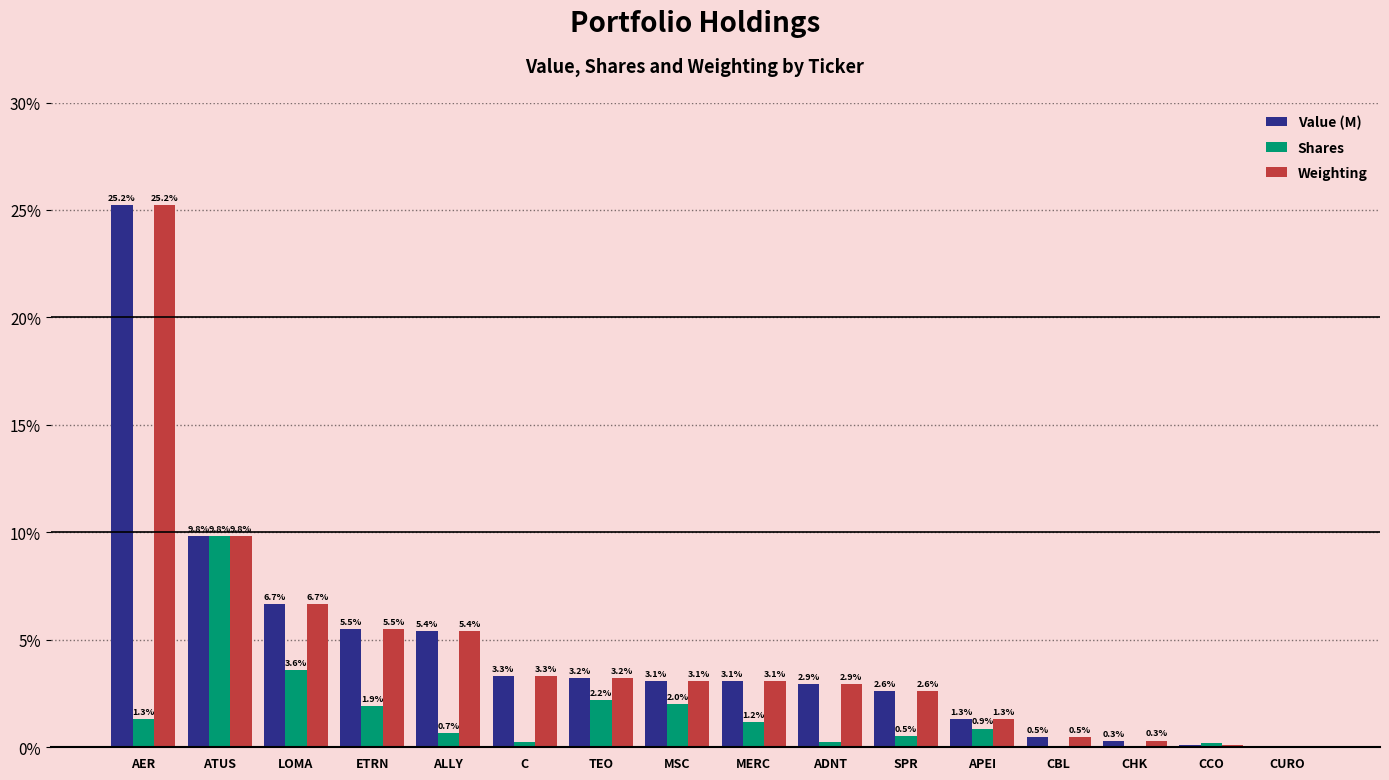

What is the total value across all series at C?

6.9